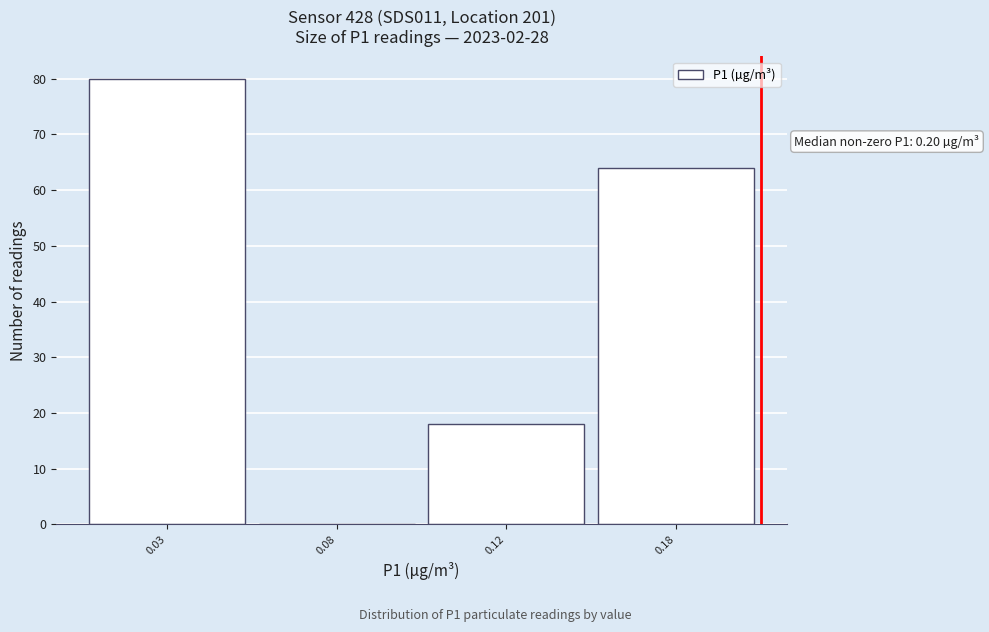

Reading left to right, list all the values displayed in this chart.

0.03=80	0.08=0	0.12=18	0.18=64